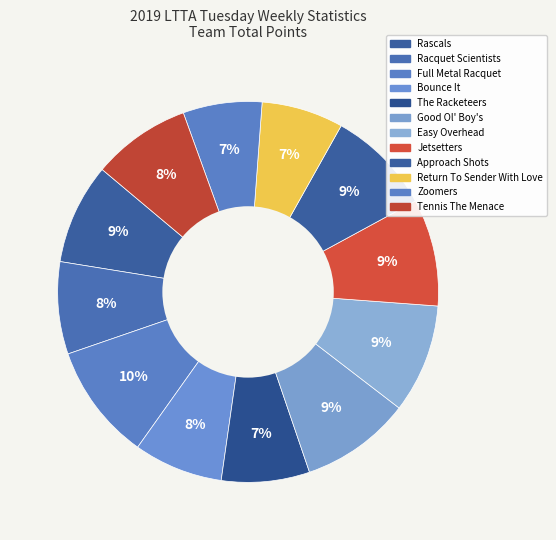

Which slice is the largest?

Full Metal Racquet